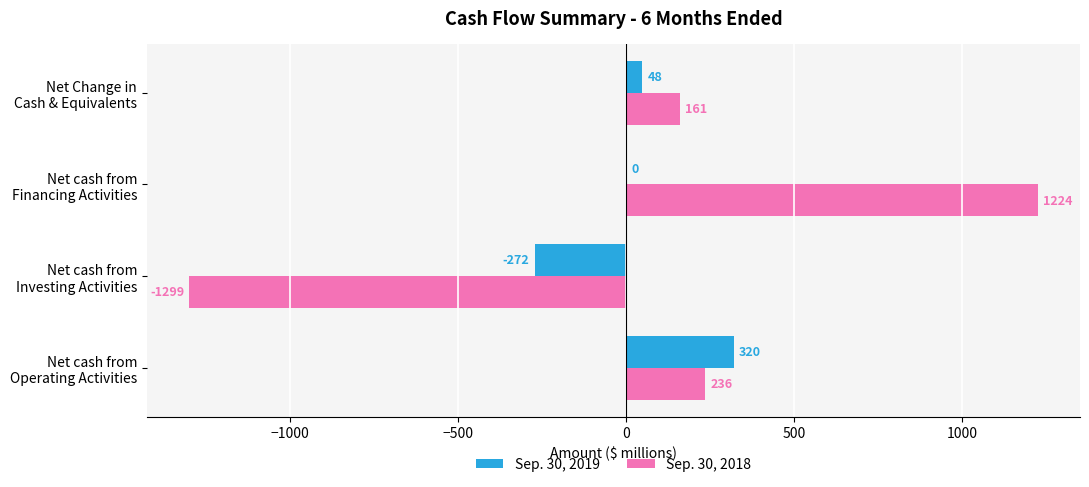

How many distinct data groups are displayed?

2